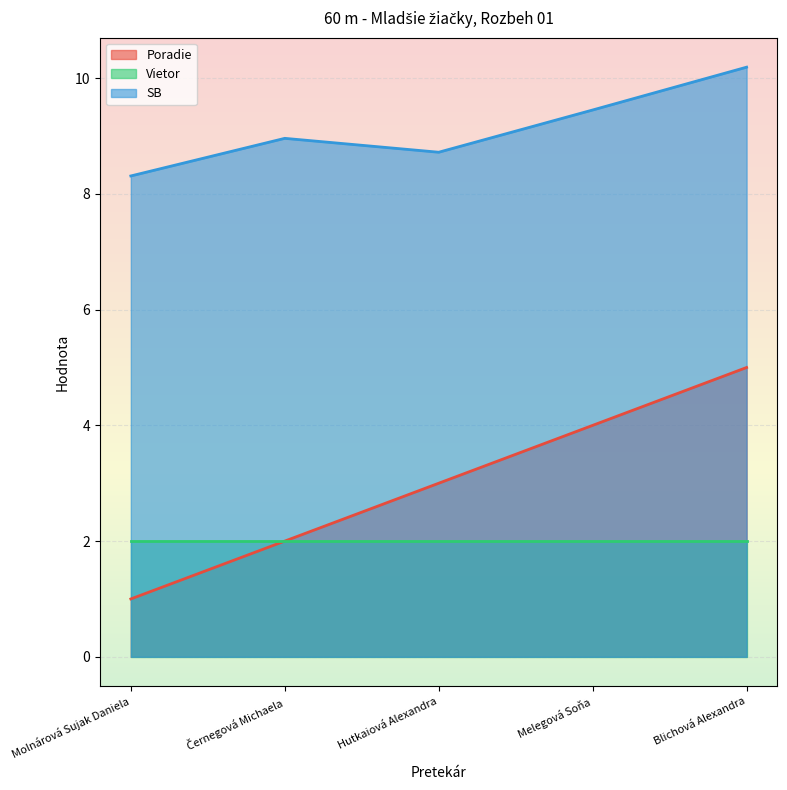

What is the difference between the maximum and minimum values in the Poradie series?

4.0